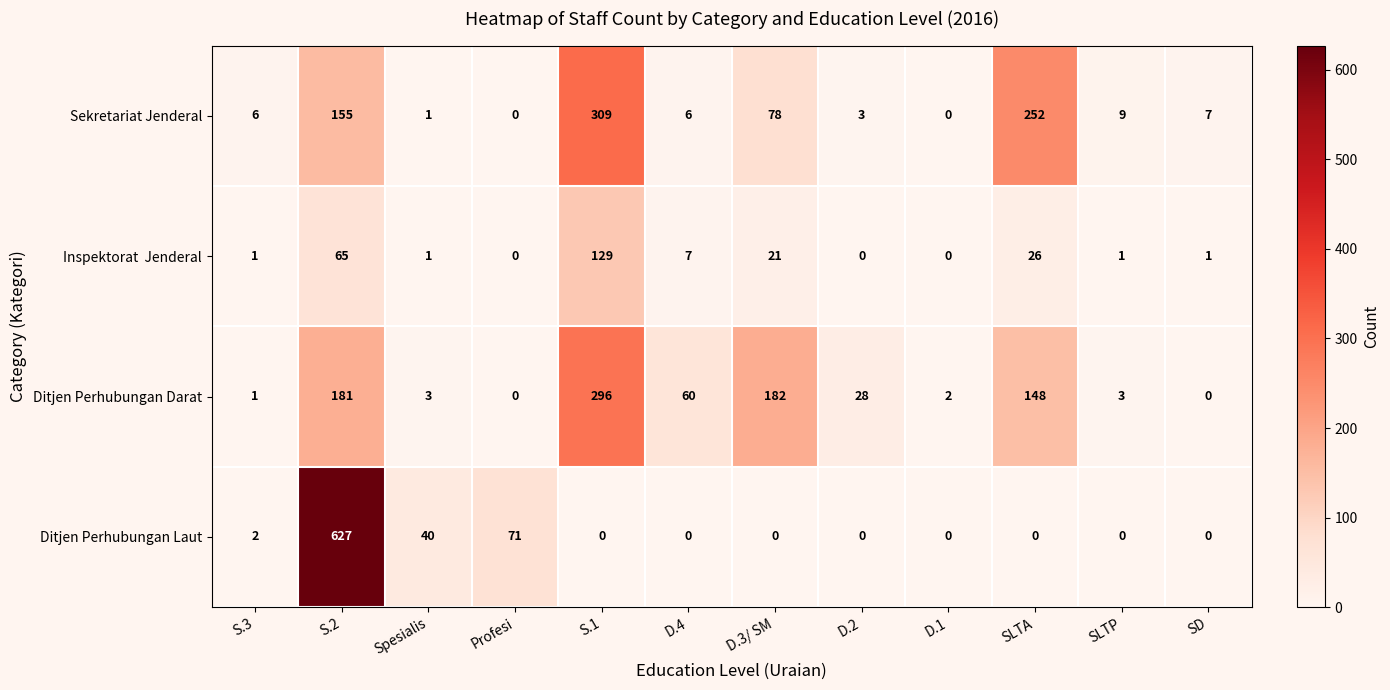

Which series changed the most between S.3 and Profesi?

Ditjen Perhubungan Laut